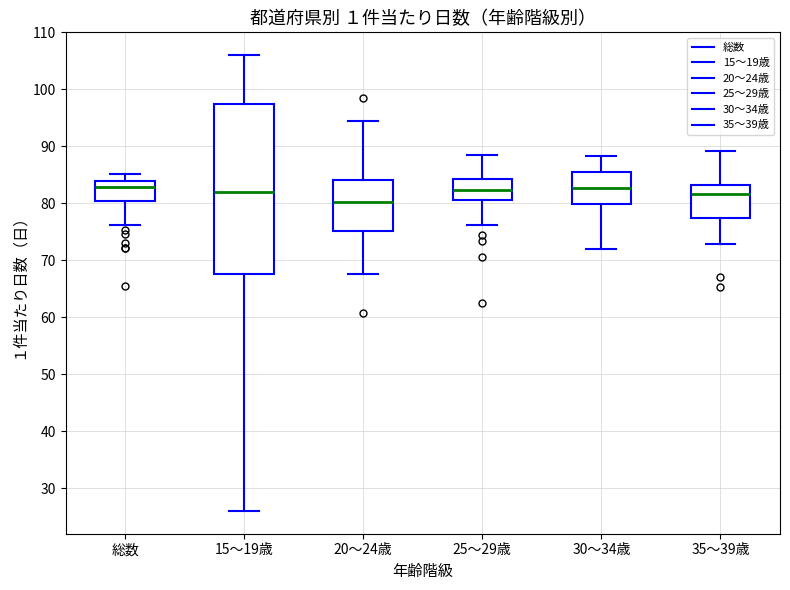

Where is the upper edge of the box for 総数 on the y-axis? The values are not printed on the chart, so give them approximately, as read against the axis.

84